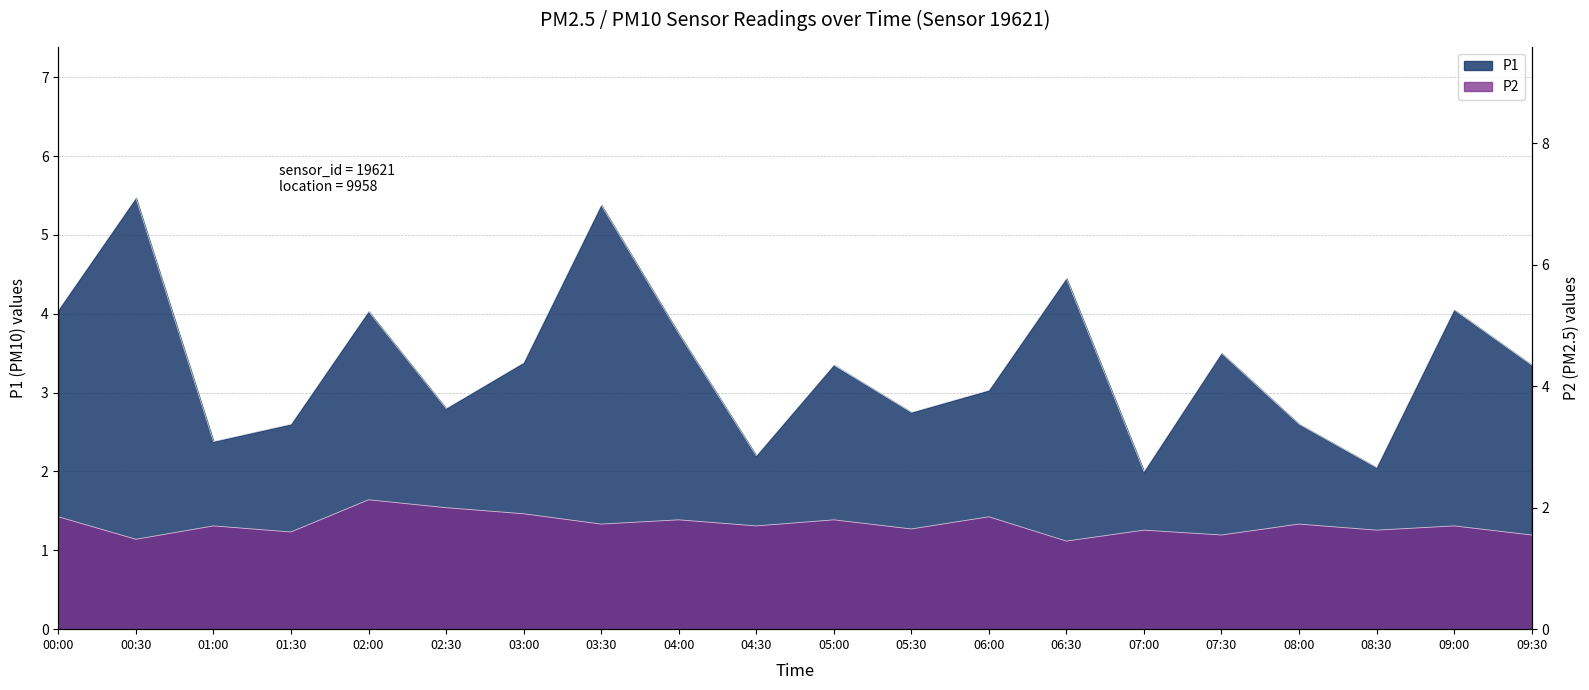

True or false: P1 and P2 intersect in this chart.

False